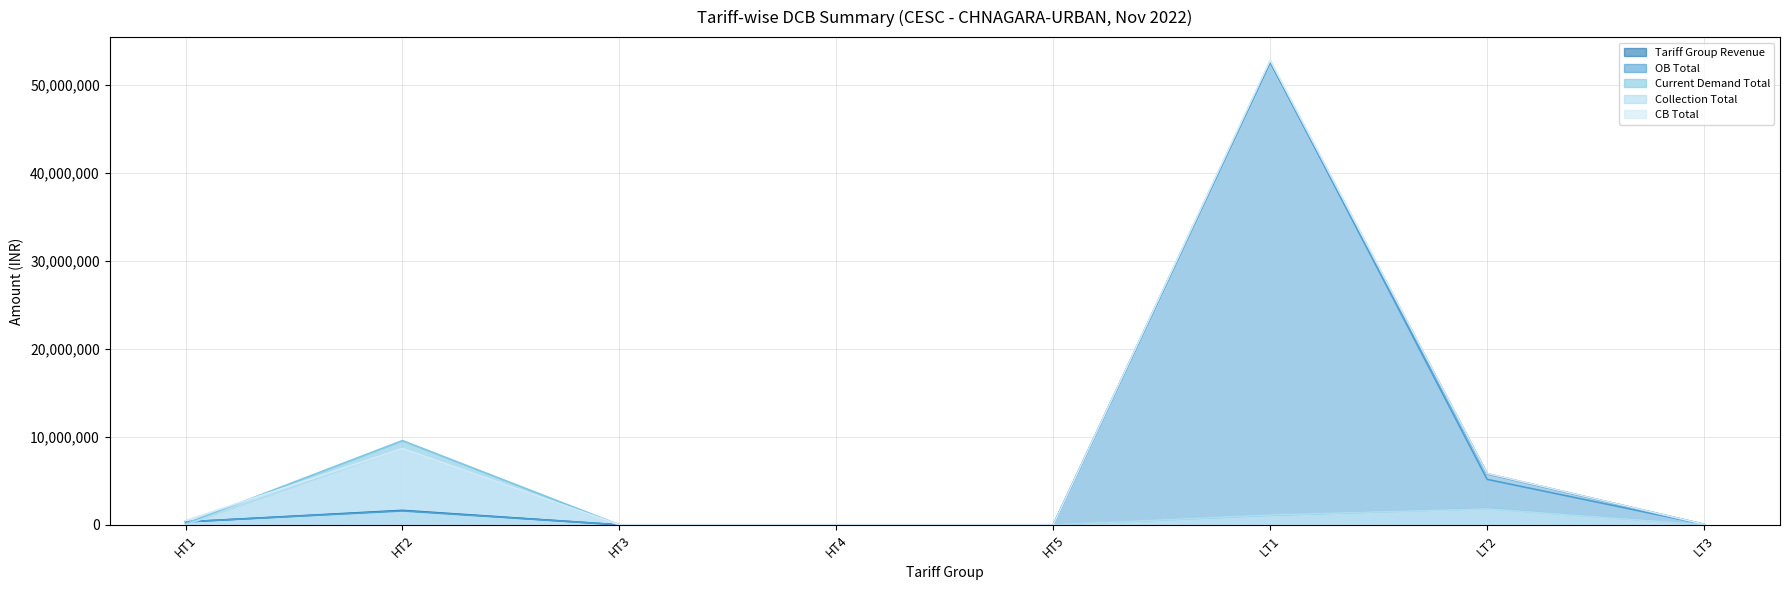

What are all the series names shown in the legend?

Tariff Group Revenue, OB Total, Current Demand Total, Collection Total, CB Total